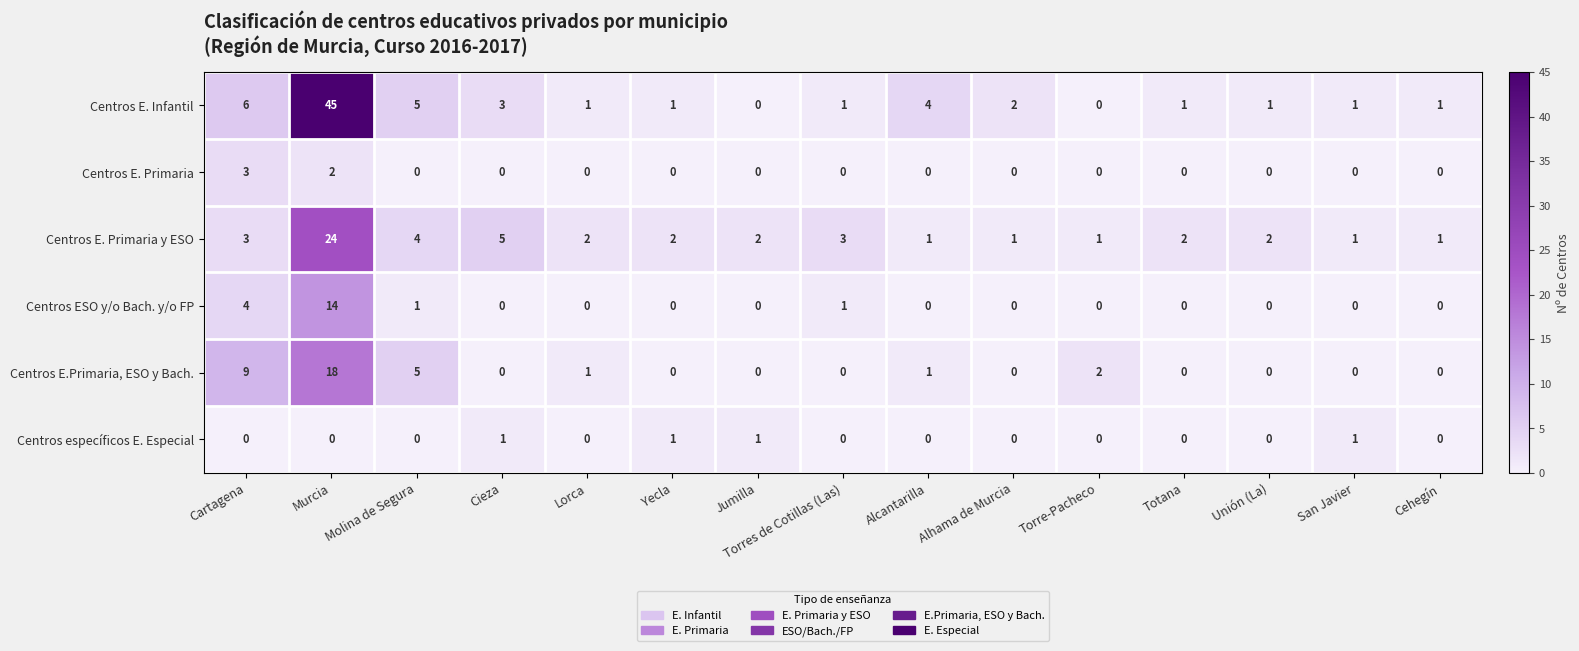

What is the total value across all series at San Javier?

3